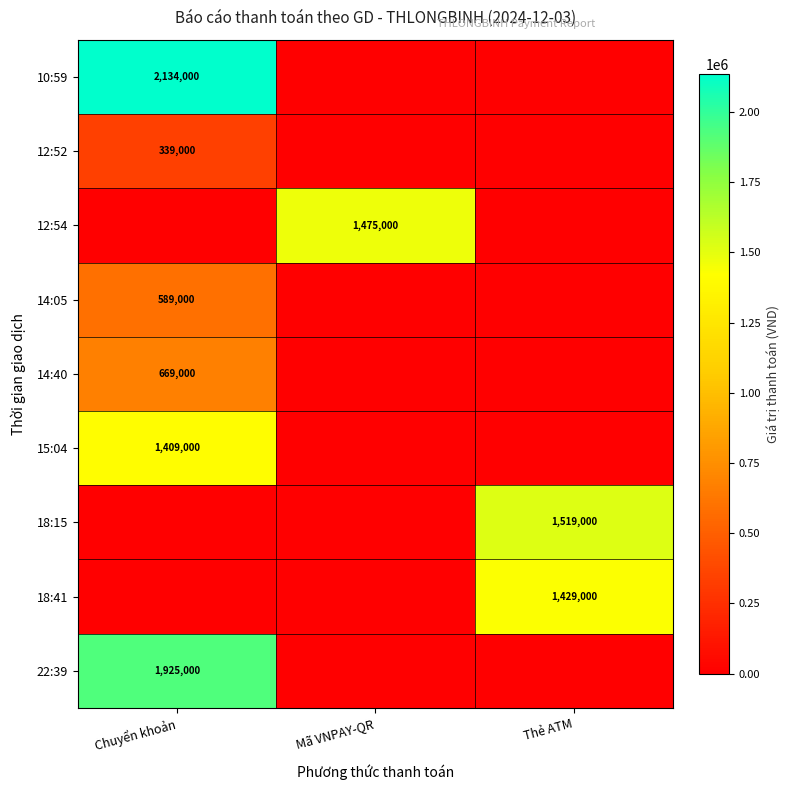

At how many categories does at least one series exceed 380131?

3